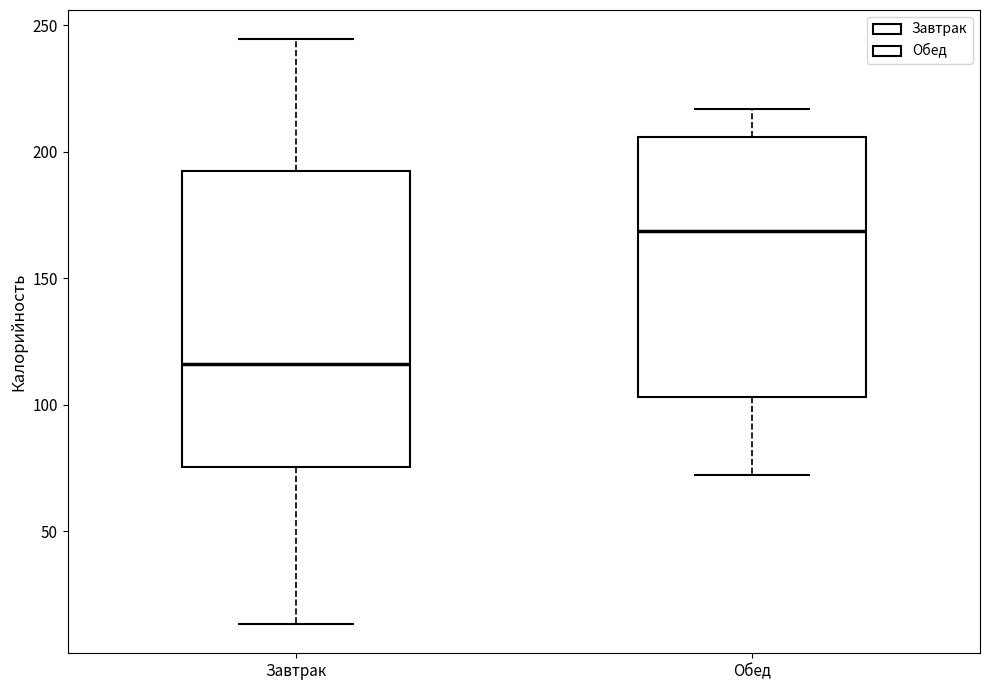

Where is the lower edge of the box for Завтрак on the y-axis? The values are not printed on the chart, so give them approximately, as read against the axis.

75